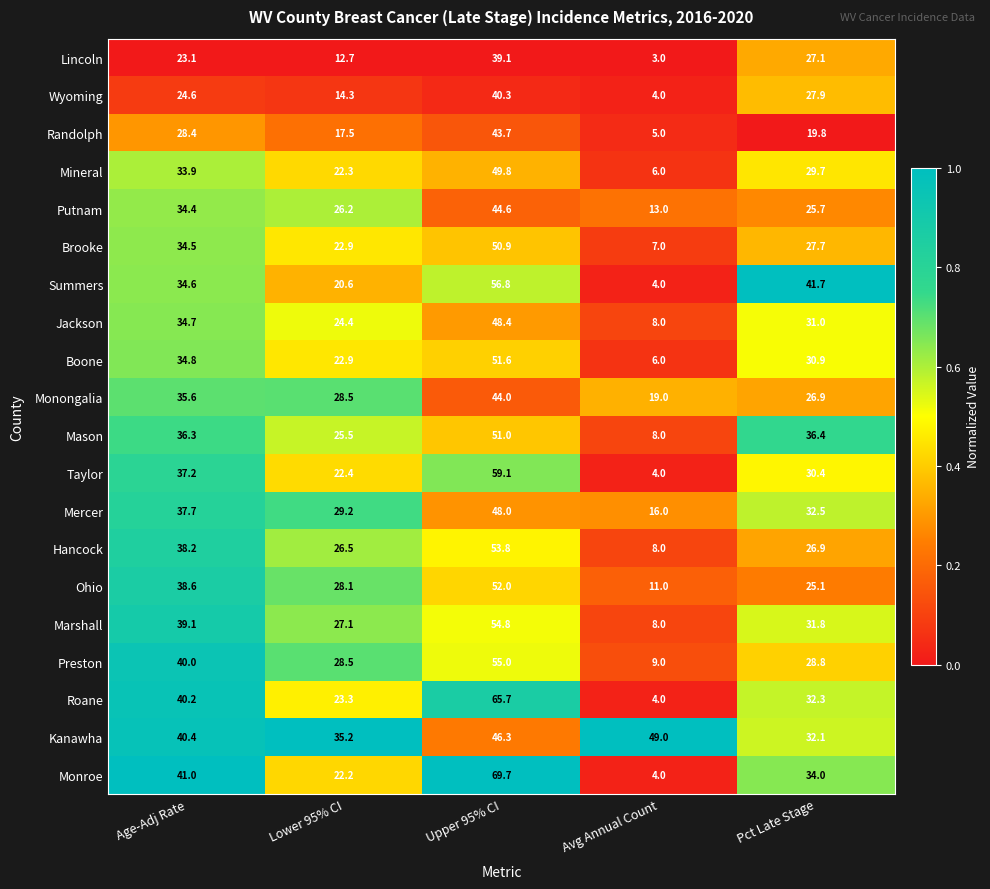

What is the difference between the maximum and minimum values in the Roane series?

61.7